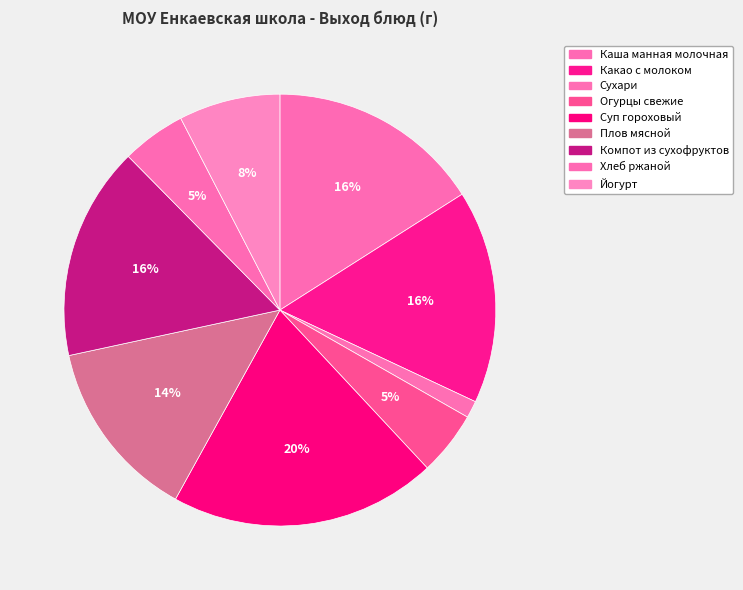

How many slices are in this pie chart?

9